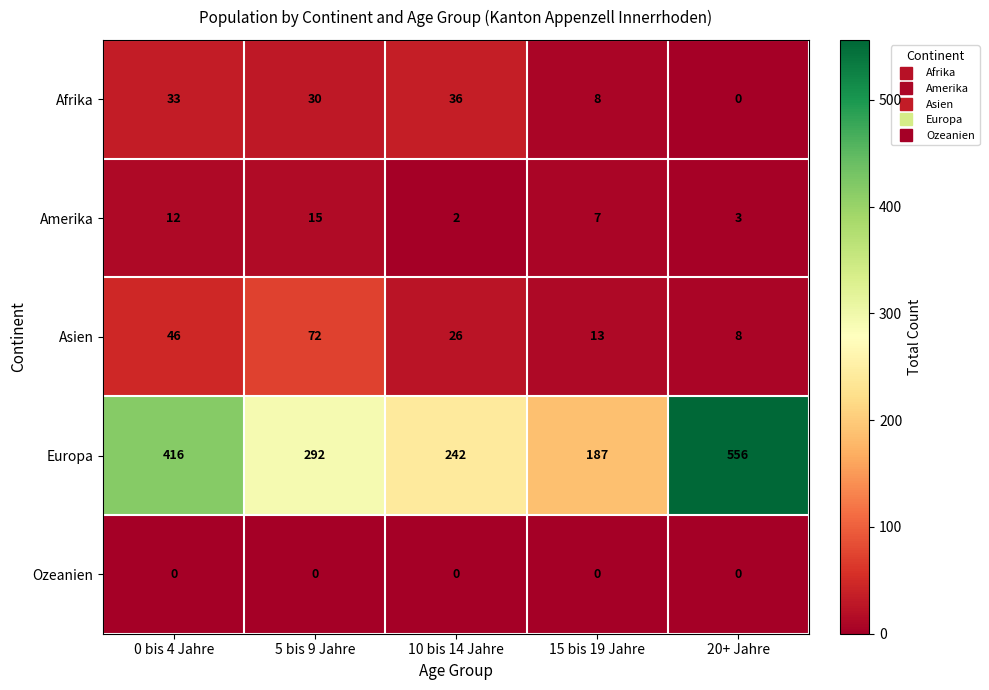

Rank the series at 0 bis 4 Jahre from lowest to highest value.

Ozeanien, Amerika, Afrika, Asien, Europa